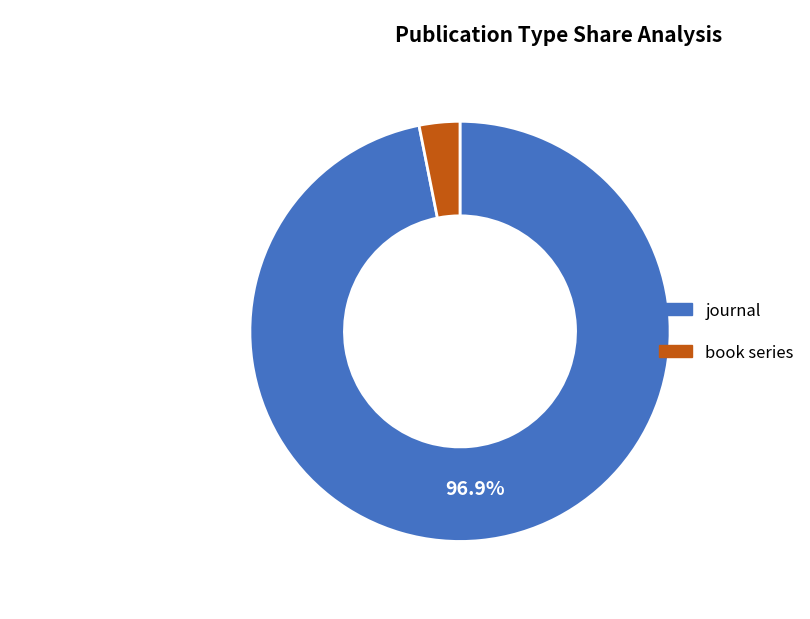

Which slice represents more than half of the pie?

journal